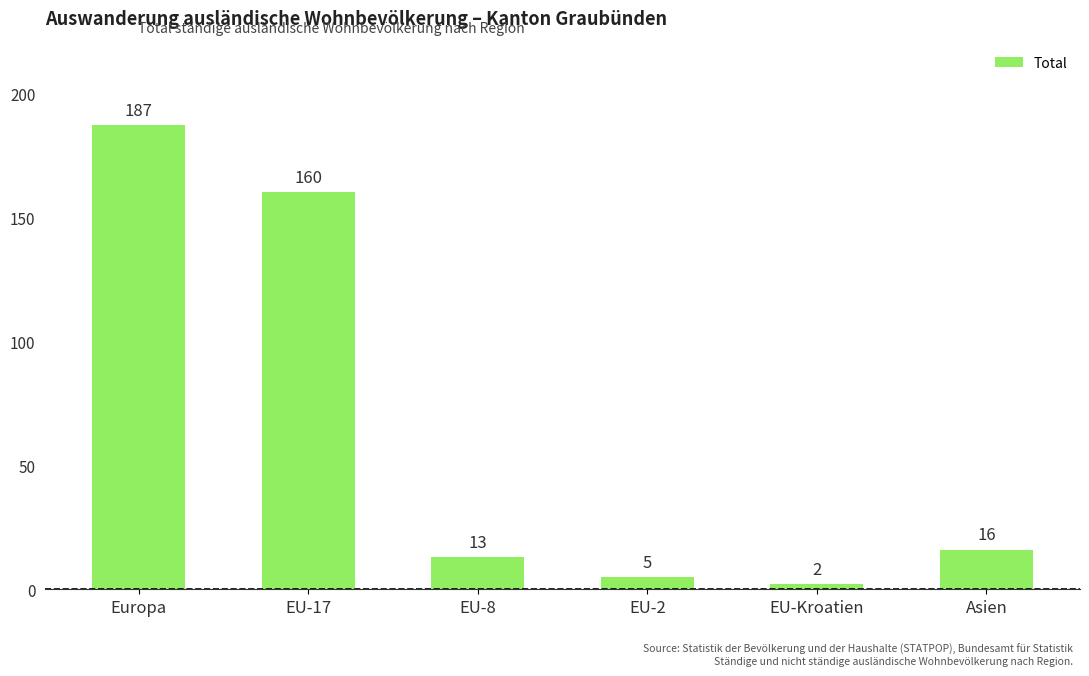

How many bars are there in total?

6